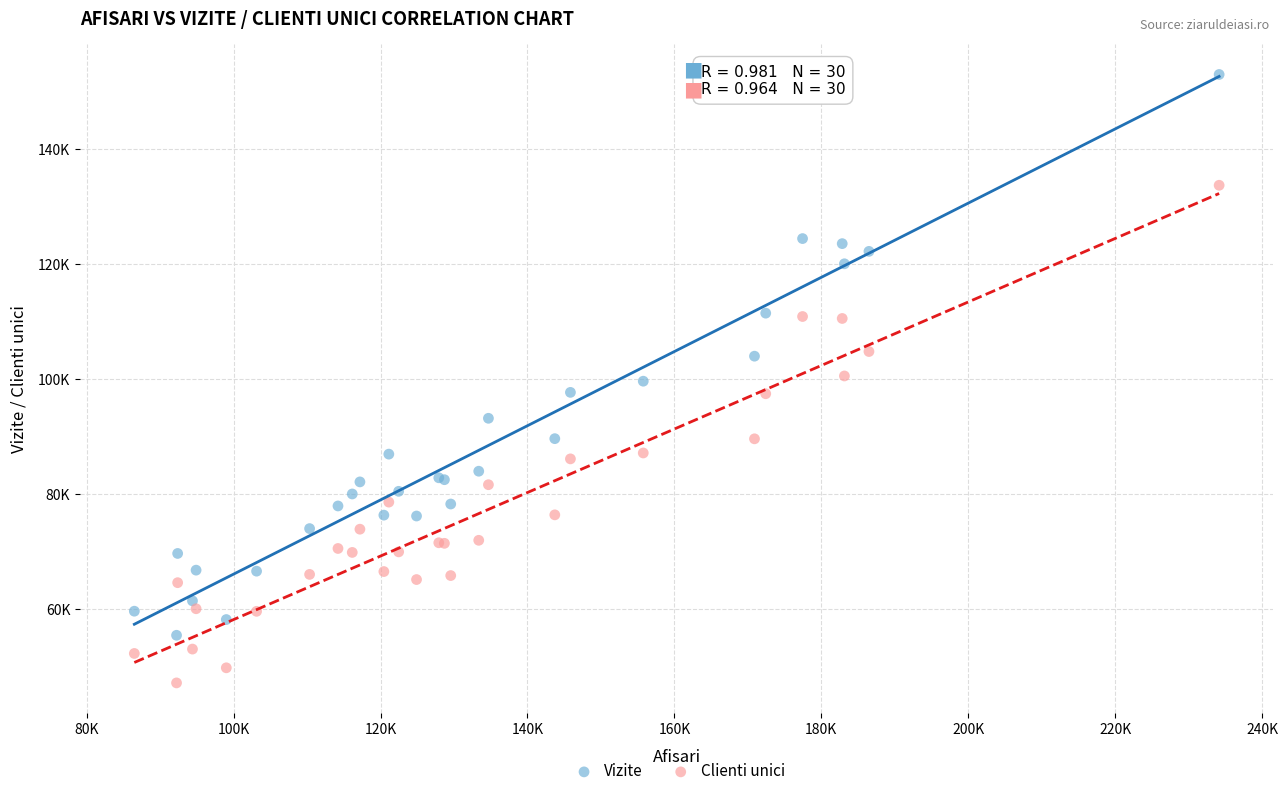

What are all the series names shown in the legend?

Vizite, Clienti unici